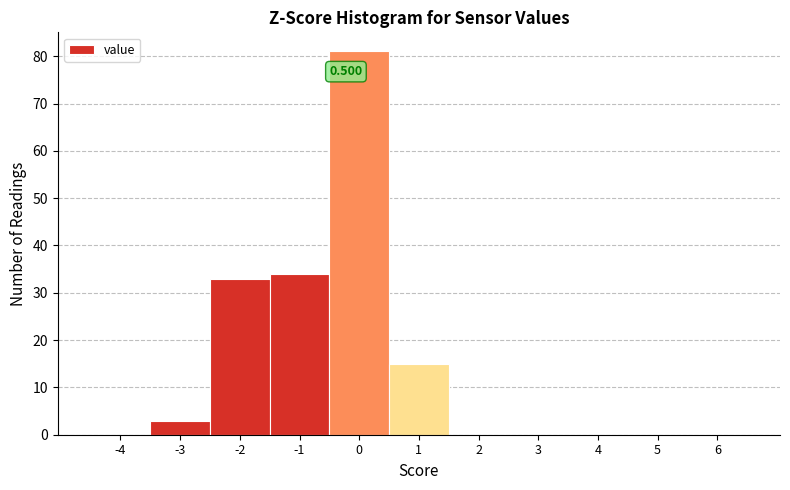

Are the bars horizontal?

No